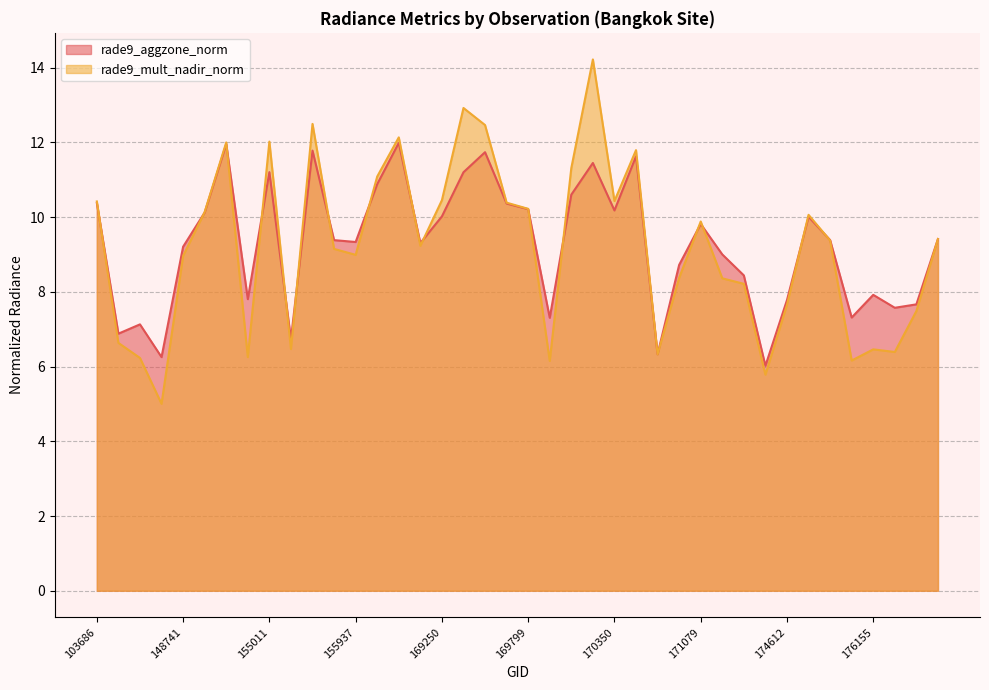

What is the average value of the rade9_mult_nadir_norm series?

9.2